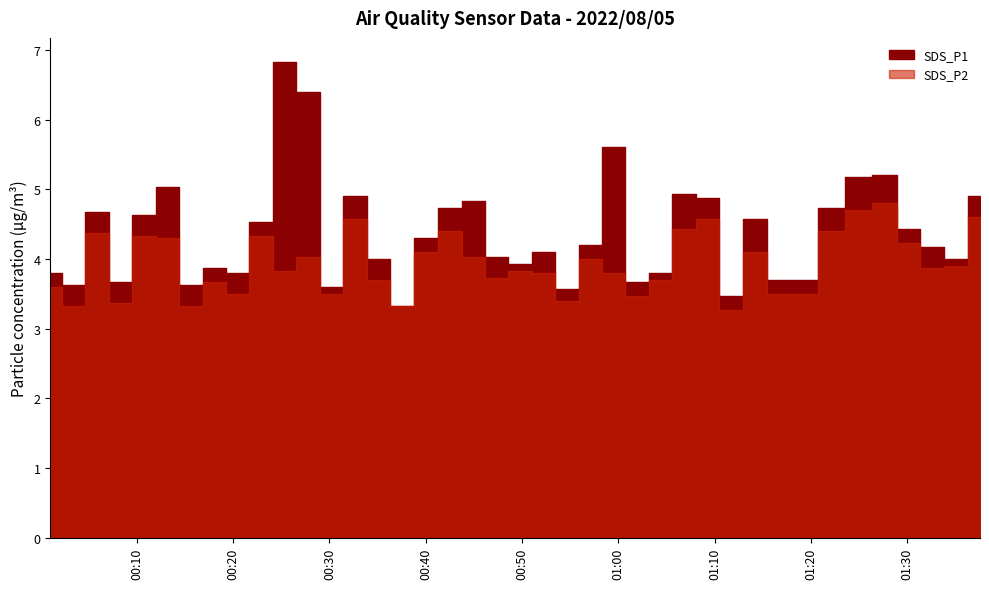

What is the greatest value displayed?

6.8